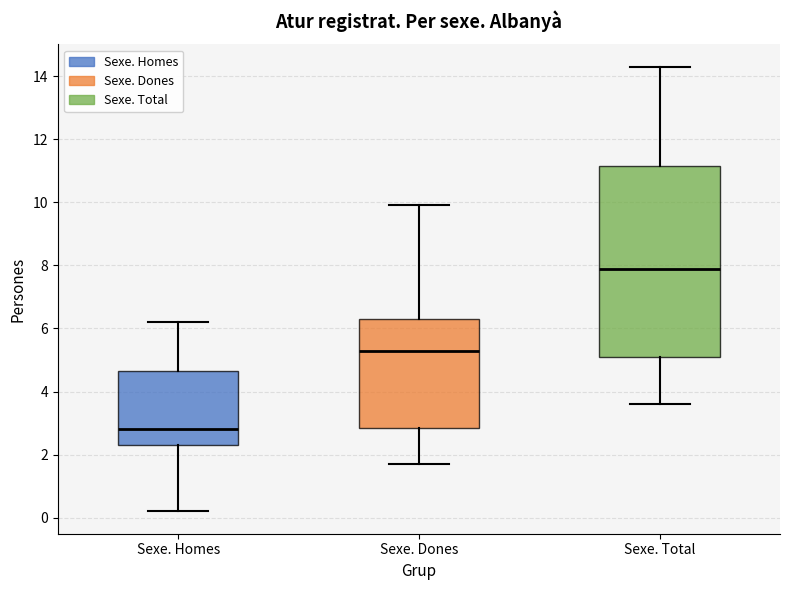

Reading left to right, read every box against the y-axis: the position of its median line, the range the box covers, and the ends of its whiskers. The values are not printed on the chart, so give them approximately, as read against the axis.

Sexe. Homes: median 2.8, box 2.4 to 4.6, whiskers 0.2 to 6.2
Sexe. Dones: median 5.4, box 2.8 to 6.4, whiskers 1.8 to 10.0
Sexe. Total: median 8.0, box 5.2 to 11.2, whiskers 3.6 to 14.4